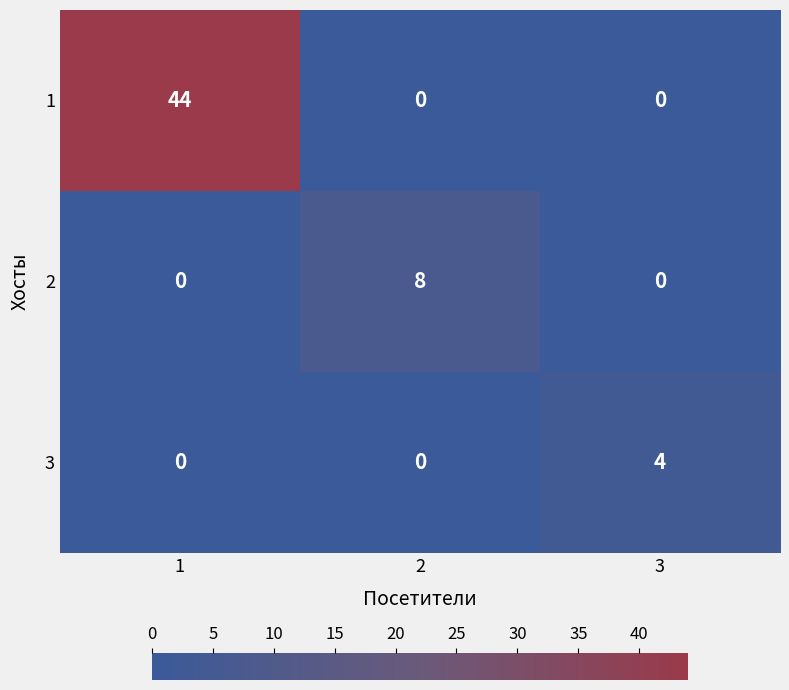

What is the total value across all series at 2?

8